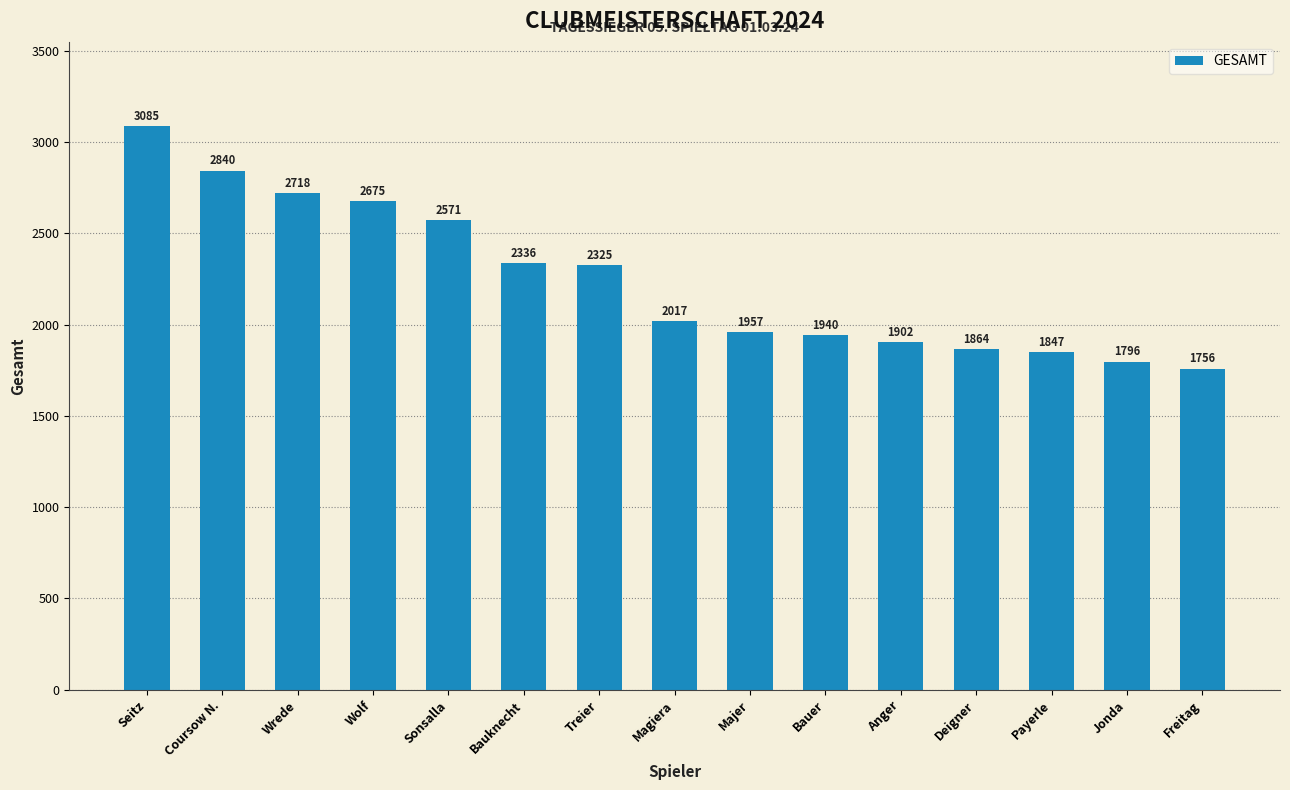

Are the bars grouped side by side (vs. stacked)?

No